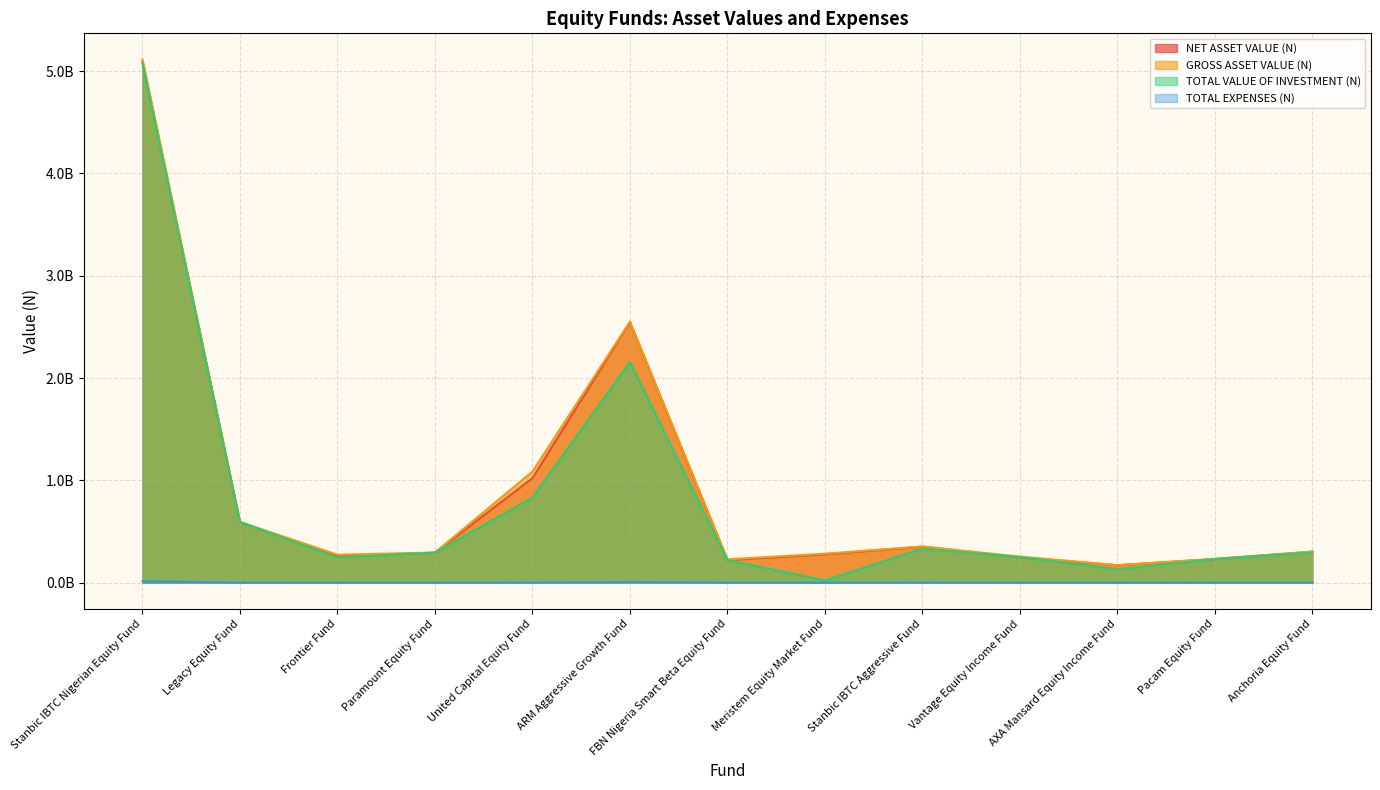

How many interior local valleys does the TOTAL EXPENSES (N) series have?

3